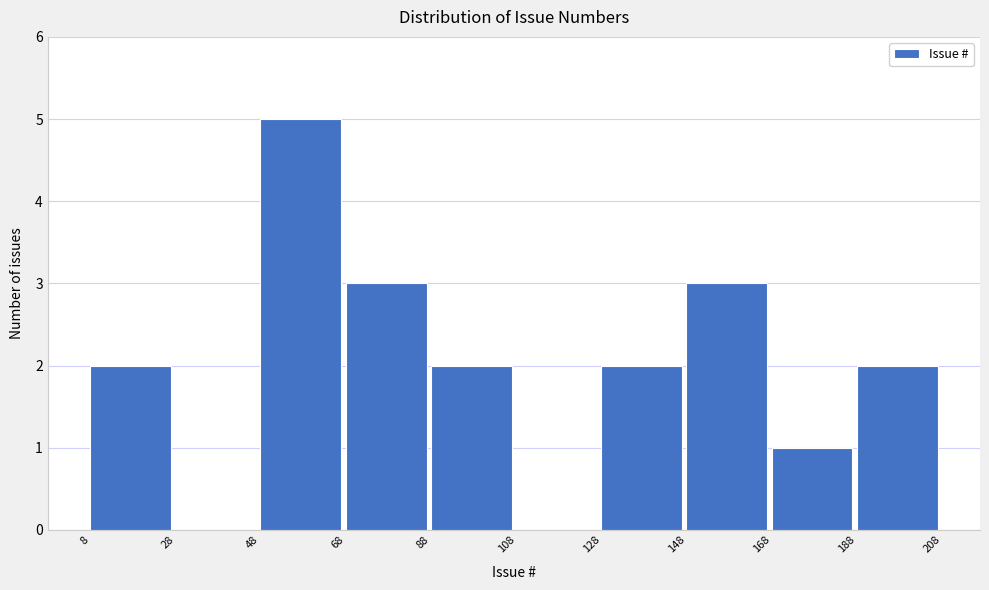

How tall is the bar that spans 48 to 68 on the x-axis? The values are not printed on the chart, so give them approximately, as read against the axis.

5